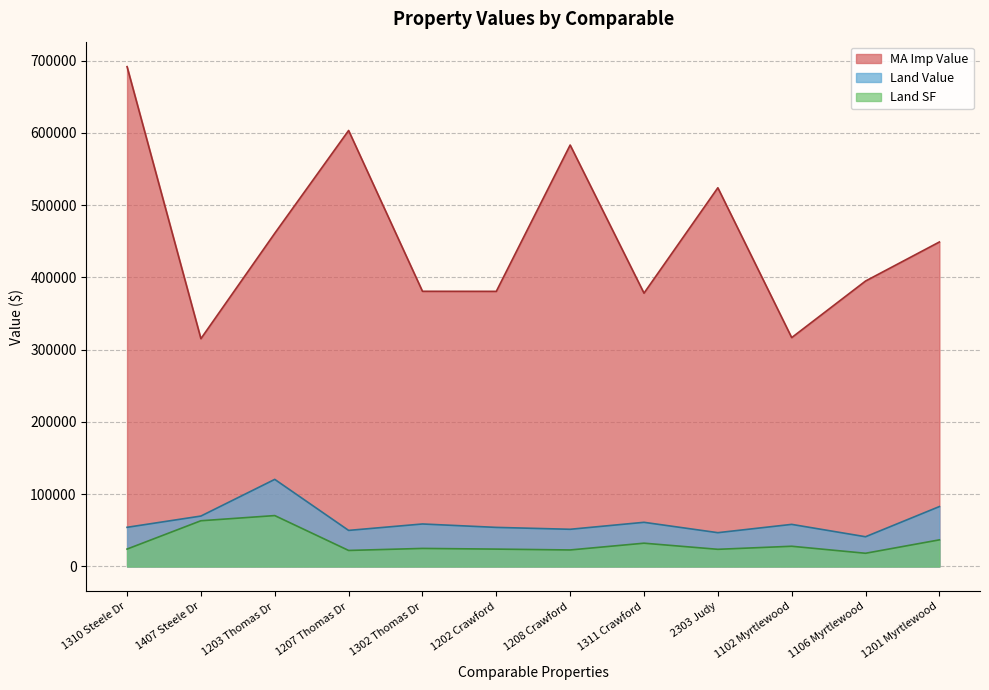

Count the number of data series in this chart.

3